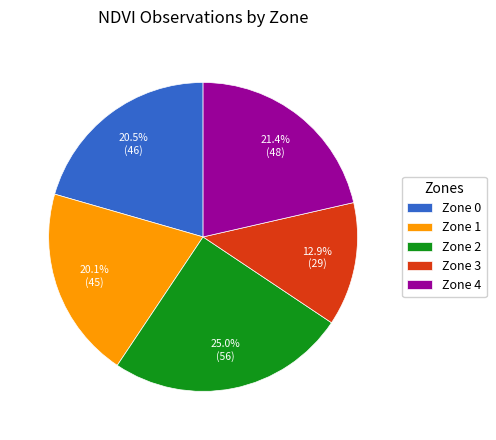

Is Zone 4 the majority of the pie?

No